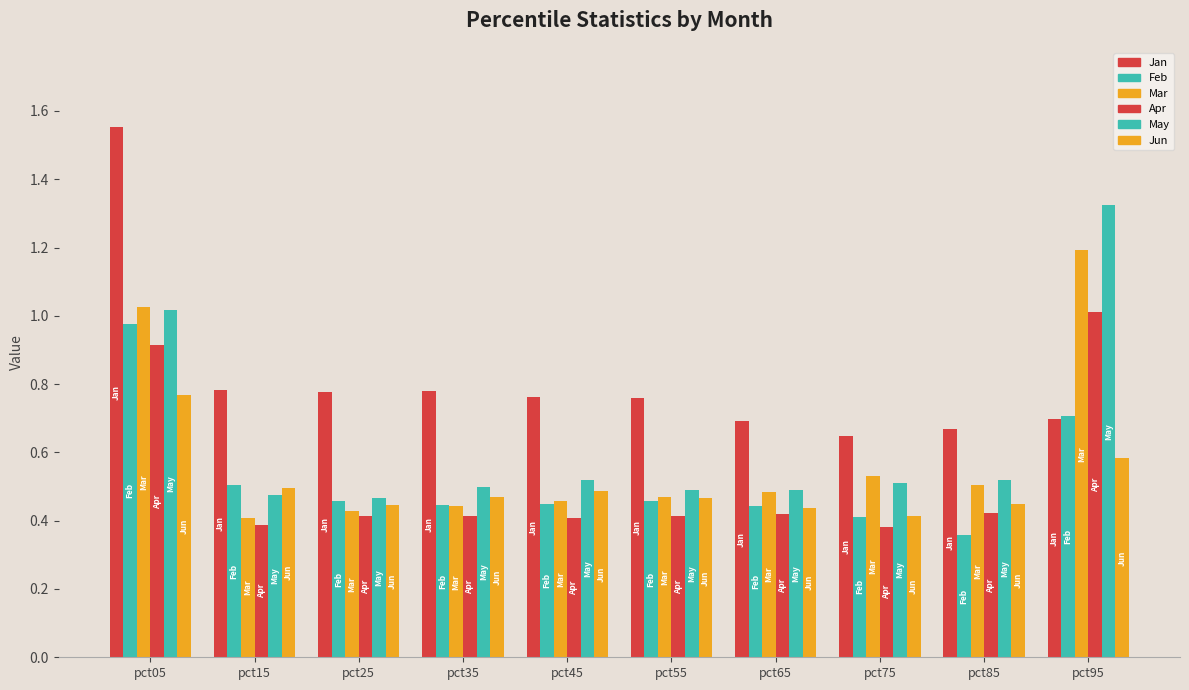

Reading left to right, extract all data points from this chart.

Jan: 1.6	0.8	0.8	0.8	0.8	0.8	0.7	0.6	0.7	0.7
Feb: 1.0	0.5	0.5	0.4	0.4	0.5	0.4	0.4	0.4	0.7
Mar: 1.0	0.4	0.4	0.4	0.5	0.5	0.5	0.5	0.5	1.2
Apr: 0.9	0.4	0.4	0.4	0.4	0.4	0.4	0.4	0.4	1.0
May: 1.0	0.5	0.5	0.5	0.5	0.5	0.5	0.5	0.5	1.3
Jun: 0.8	0.5	0.4	0.5	0.5	0.5	0.4	0.4	0.4	0.6